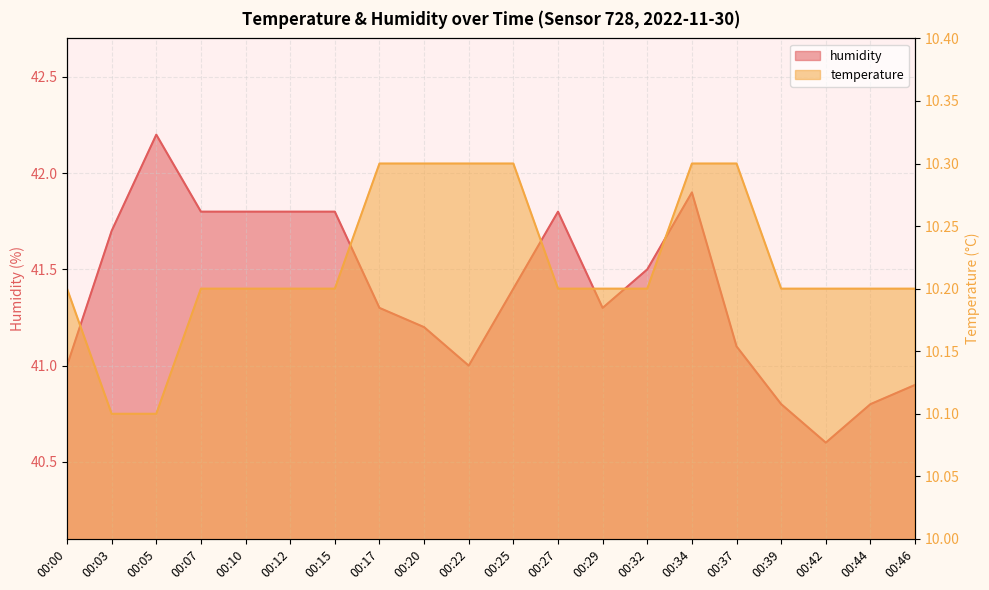

What is the greatest value displayed?

42.2